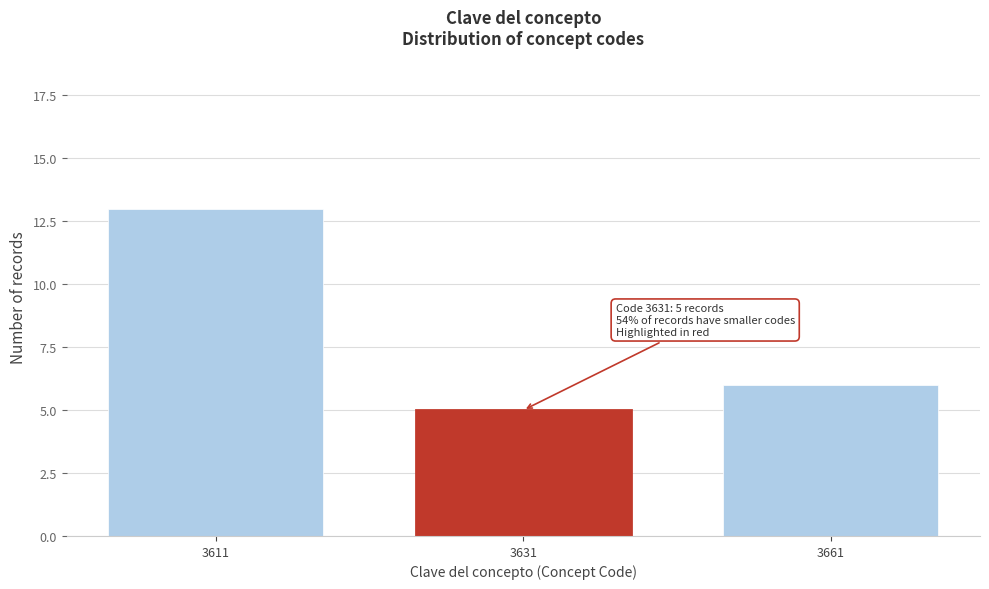

Reading left to right, extract all data points from this chart.

3611=13	3631=5	3661=6